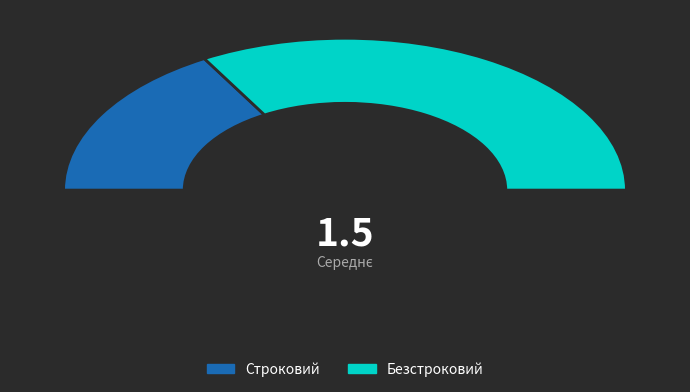

Count the number of slices in the pie.

2